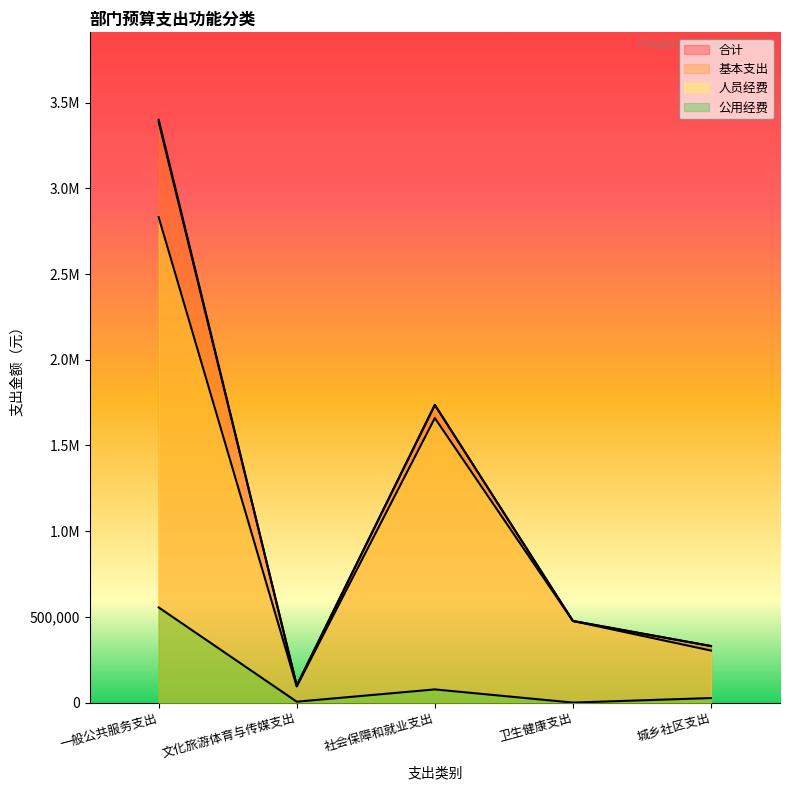

Which has a higher value, 城乡社区支出 or 卫生健康支出?

卫生健康支出